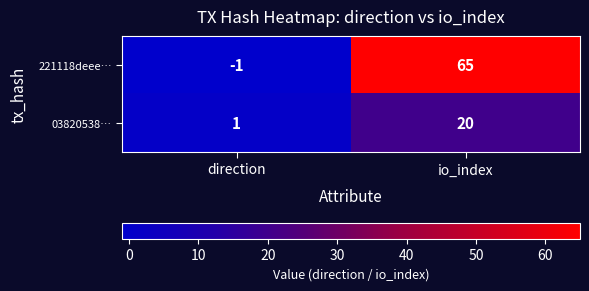

Is it true that 03820538… equals 2 at direction?

False